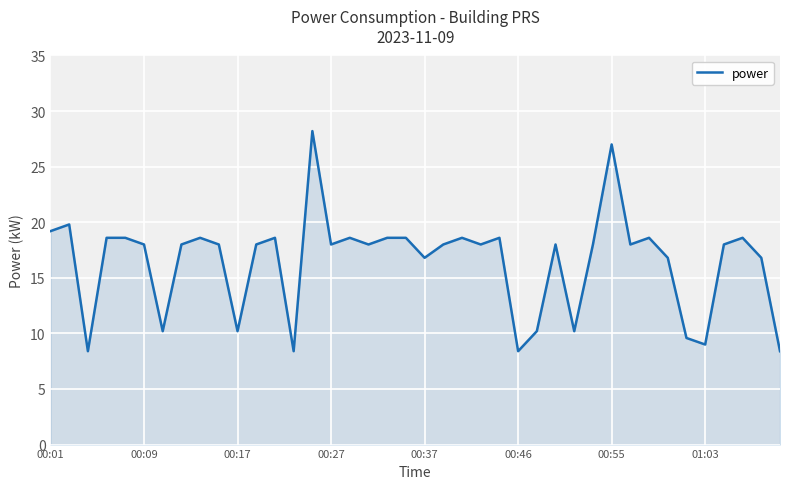

True or false: the data has more than 1 interior local peaks.

True